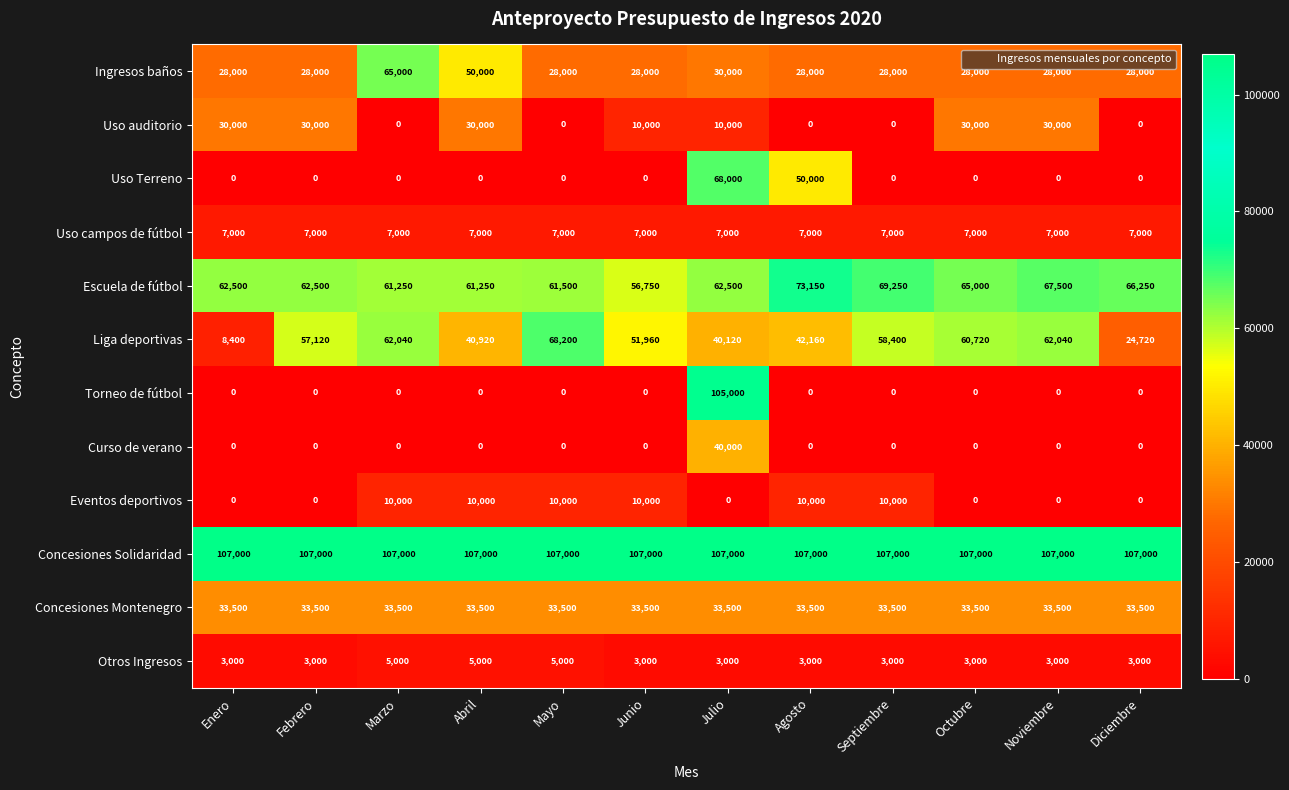

True or false: Concesiones Montenegro has a value of 33500 at Agosto.

True